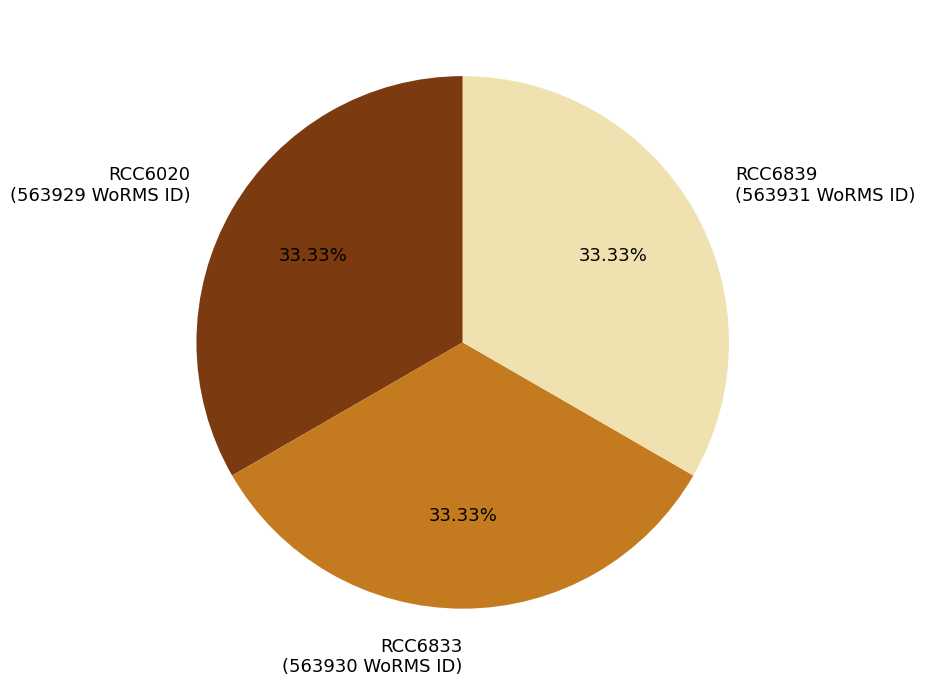

Approximately how many times larger is the value at RCC6020 (563929 WoRMS ID) compared to RCC6839 (563931 WoRMS ID)?

1.0